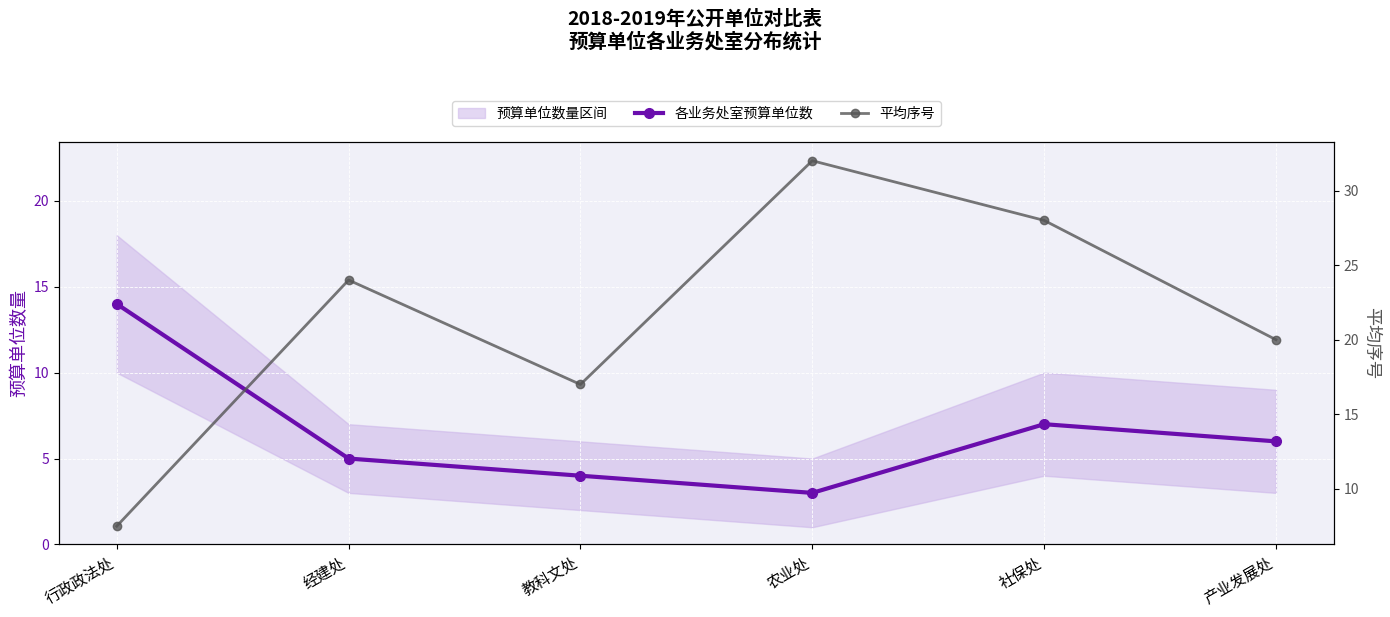

What position from the left is 农业处?

4